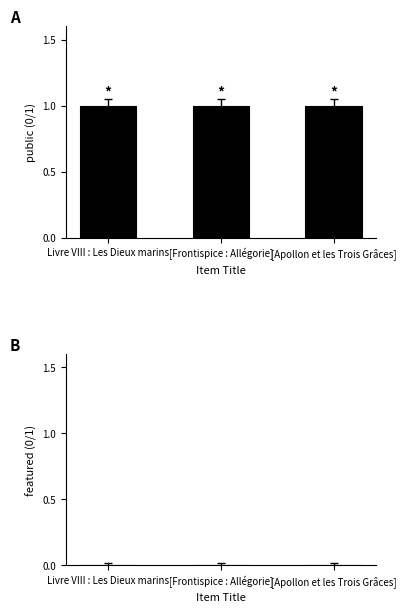

What is the label of the 1st bar from the left?

Livre VIII : Les Dieux marins